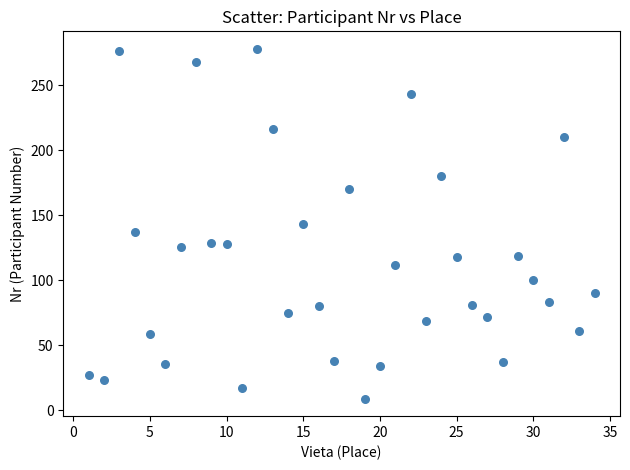

What is the range of Y values (max minus min)?

269